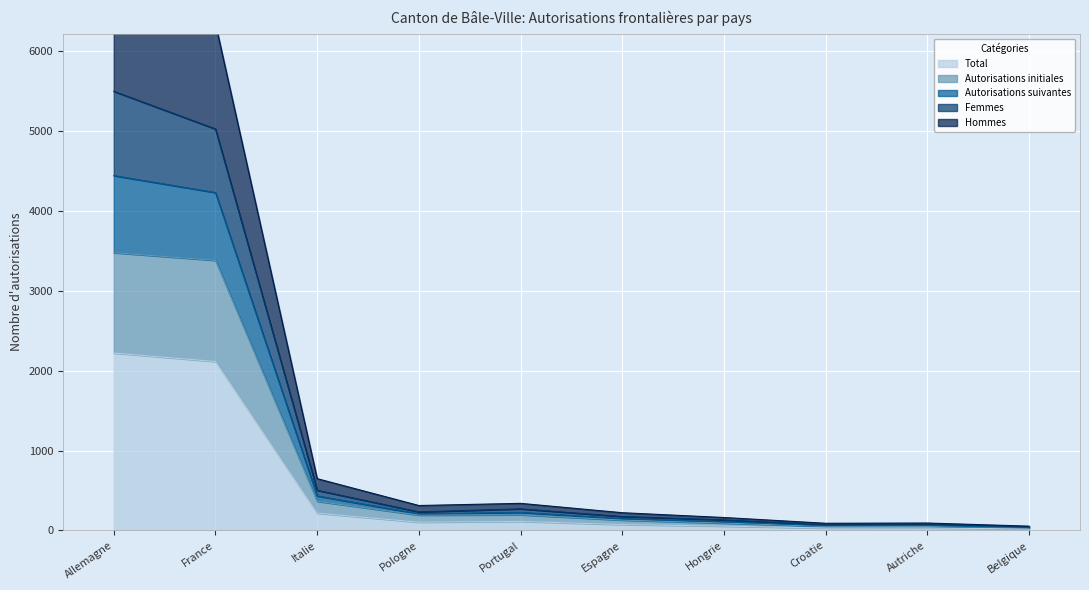

True or false: Total has a value of 216 at Italie.

True